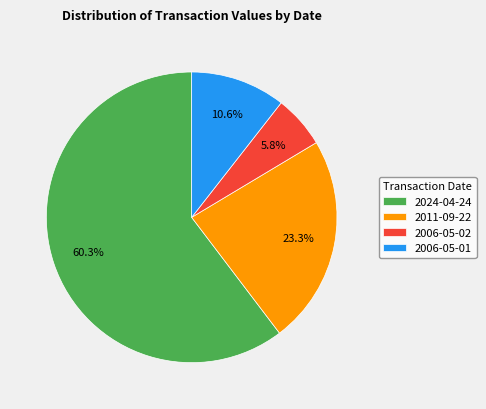

To the nearest percent, what is the combined percentage of 2011-09-22 and 2024-04-24?

84%